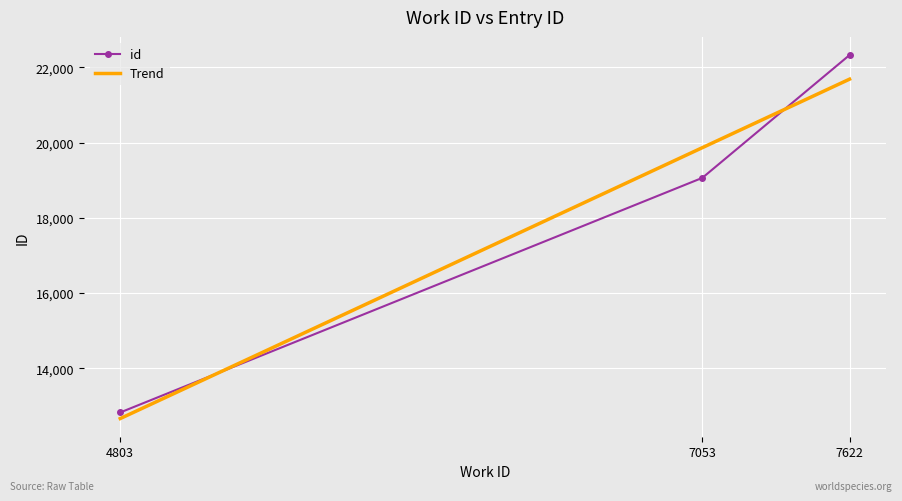

Which category has the lowest value in the id series?

4803